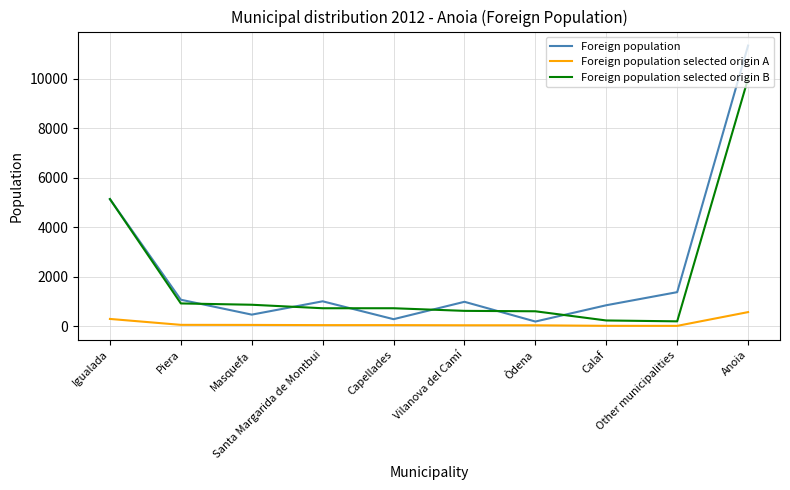

What is the minimum value for Foreign population selected origin A?

11